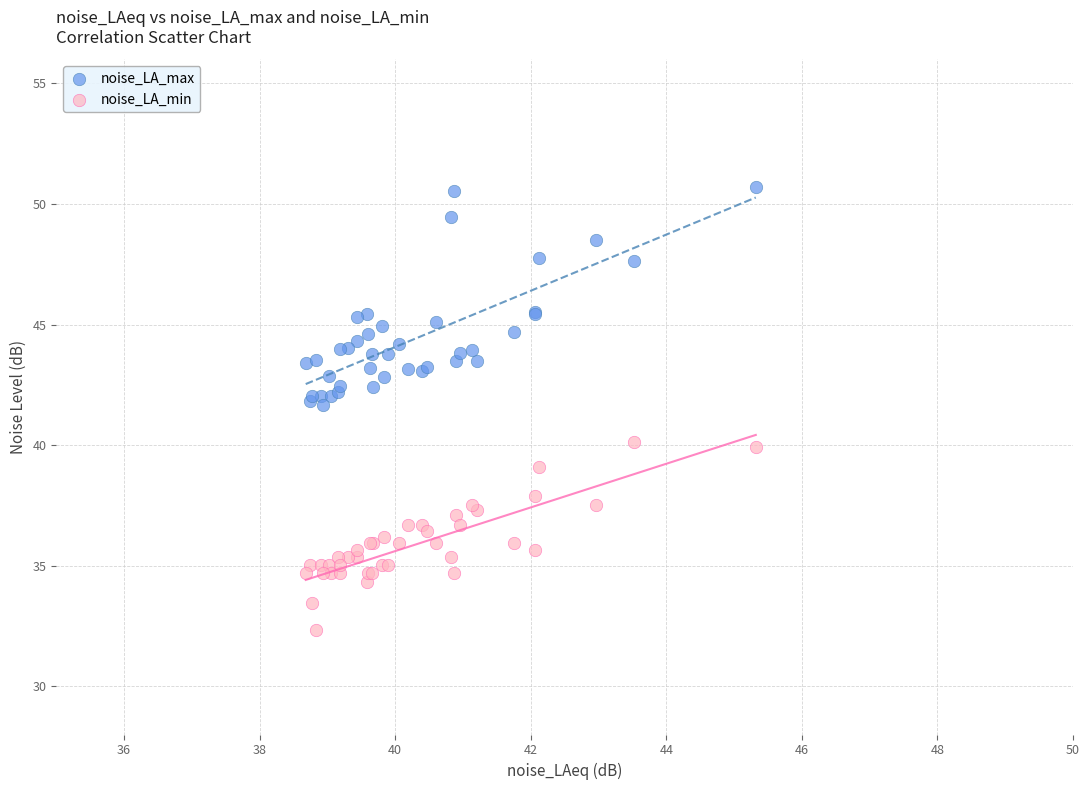

Which series reaches the maximum Y coordinate?

noise_LA_max